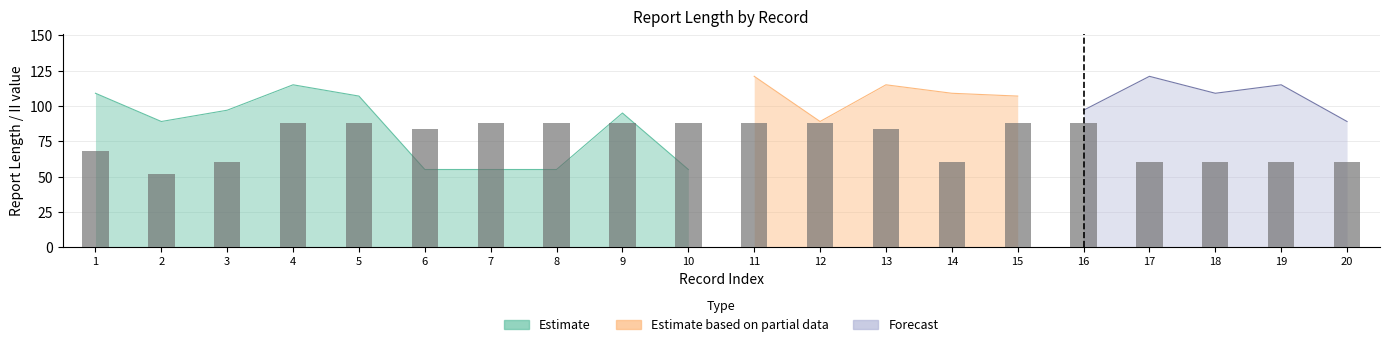

How many bars are there in total?

20